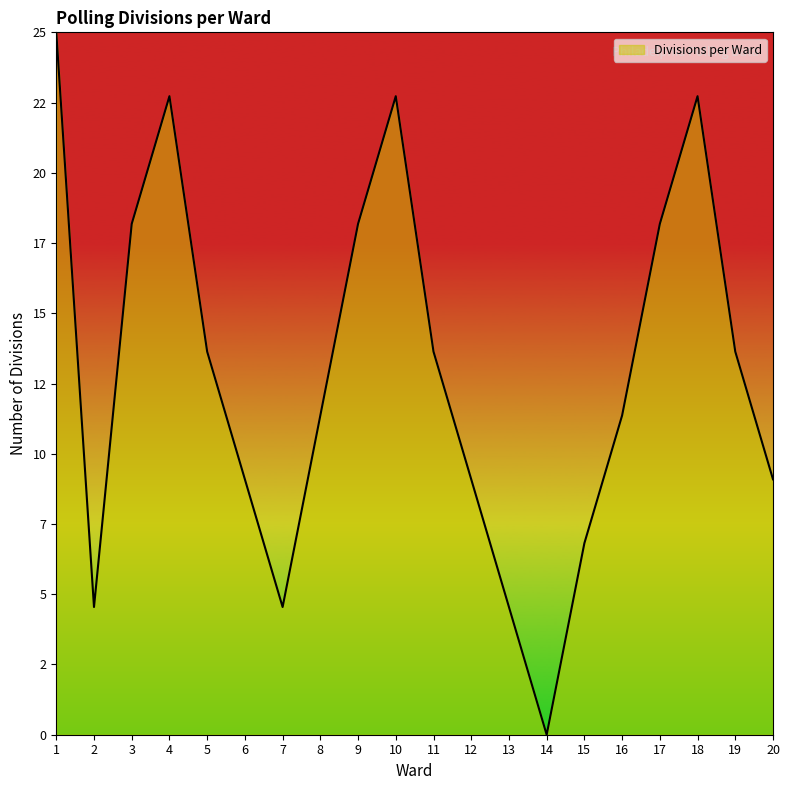

What is the ratio of the value at 17 to the value at 9?

1.0